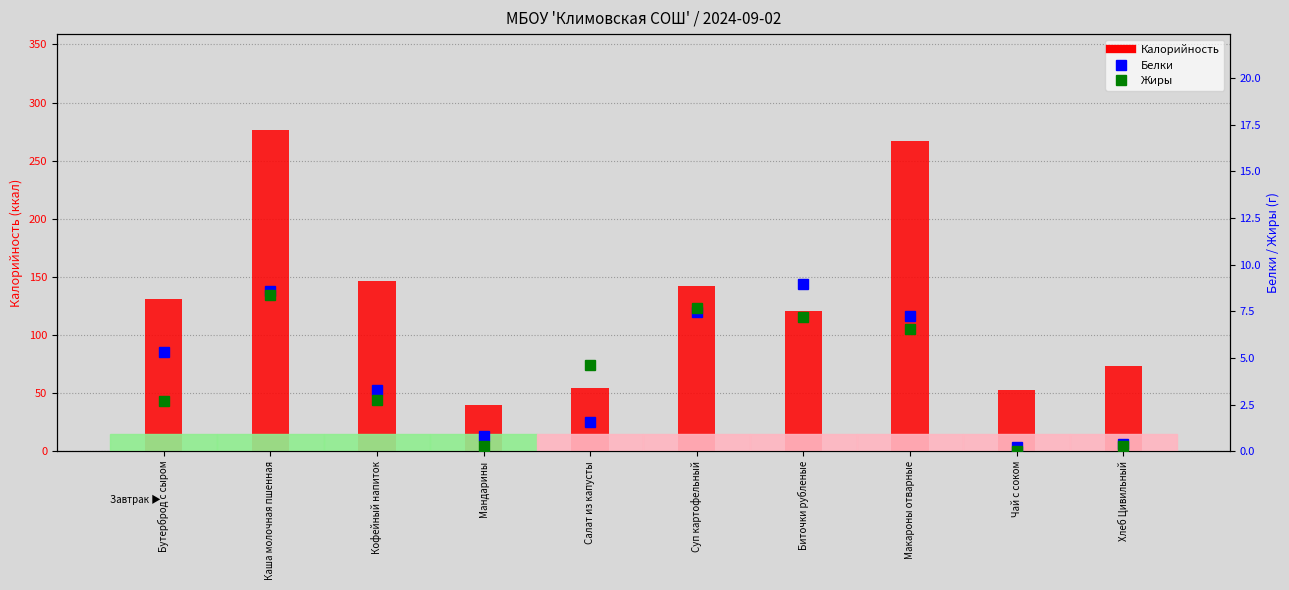

What is the total value across all series at Хлеб Цивильный?

74.2